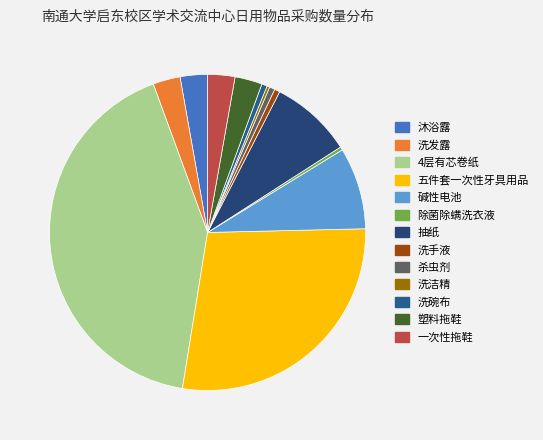

What is the change in value from 4层有芯卷纸 to 除菌除螨洗衣液?

-1488